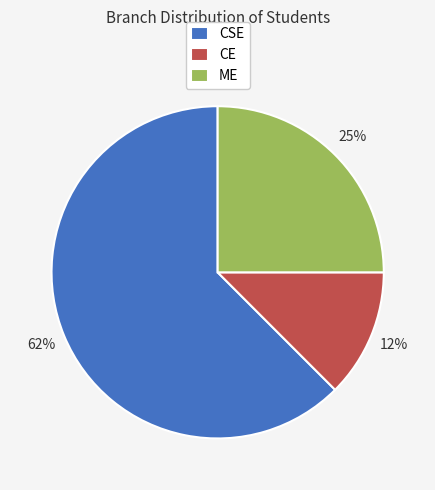

What is the largest slice in the pie chart?

CSE